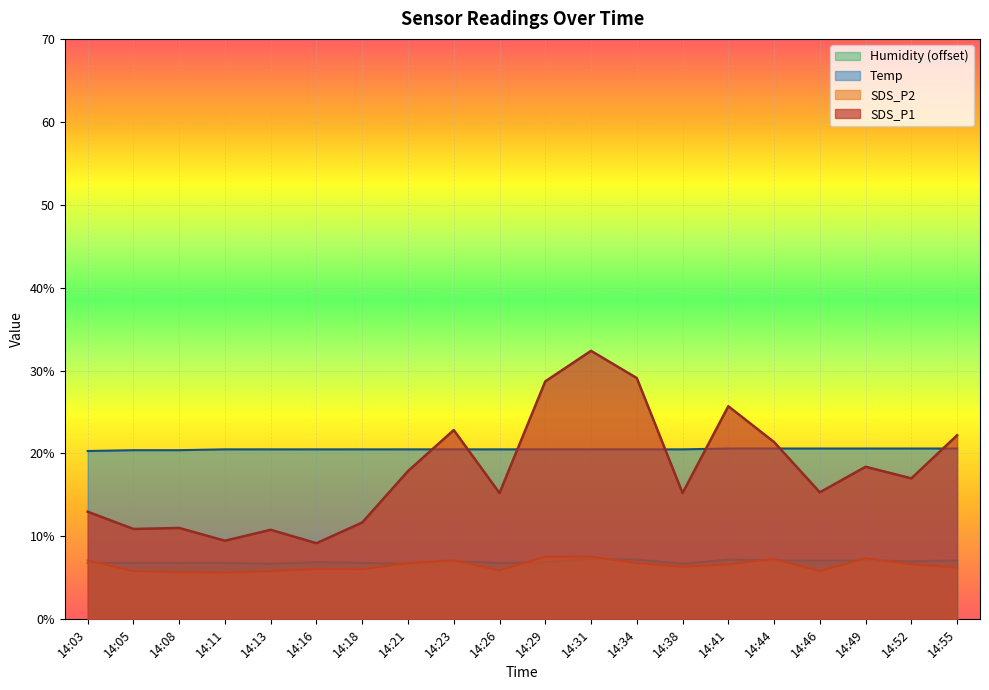

Reading left to right, transcribe all the data shown in this chart.

SDS_P1: 14:03=13.0	14:05=10.9	14:08=11.0	14:11=9.5	14:13=10.8	14:16=9.2	14:18=11.7	14:21=17.9	14:23=22.8	14:26=15.2	14:29=28.7	14:31=32.4	14:34=29.1	14:38=15.2	14:41=25.7	14:44=21.4	14:46=15.3	14:49=18.4	14:52=17.0	14:55=22.2
SDS_P2: 14:03=7.1	14:05=5.8	14:08=5.7	14:11=5.7	14:13=5.8	14:16=6.1	14:18=6.0	14:21=6.8	14:23=7.1	14:26=5.9	14:29=7.5	14:31=7.5	14:34=6.8	14:38=6.3	14:41=6.6	14:44=7.3	14:46=5.8	14:49=7.3	14:52=6.7	14:55=6.2
Temp: 14:03=20.3	14:05=20.4	14:08=20.4	14:11=20.5	14:13=20.5	14:16=20.5	14:18=20.5	14:21=20.5	14:23=20.5	14:26=20.5	14:29=20.5	14:31=20.5	14:34=20.5	14:38=20.5	14:41=20.6	14:44=20.6	14:46=20.6	14:49=20.6	14:52=20.6	14:55=20.6
Humidity: 14:03=6.8	14:05=6.8	14:08=6.8	14:11=6.8	14:13=6.7	14:16=6.9	14:18=6.8	14:21=6.7	14:23=7.0	14:26=6.8	14:29=6.9	14:31=7.3	14:34=7.2	14:38=6.7	14:41=7.2	14:44=7.1	14:46=7.1	14:49=7.1	14:52=7.0	14:55=7.1